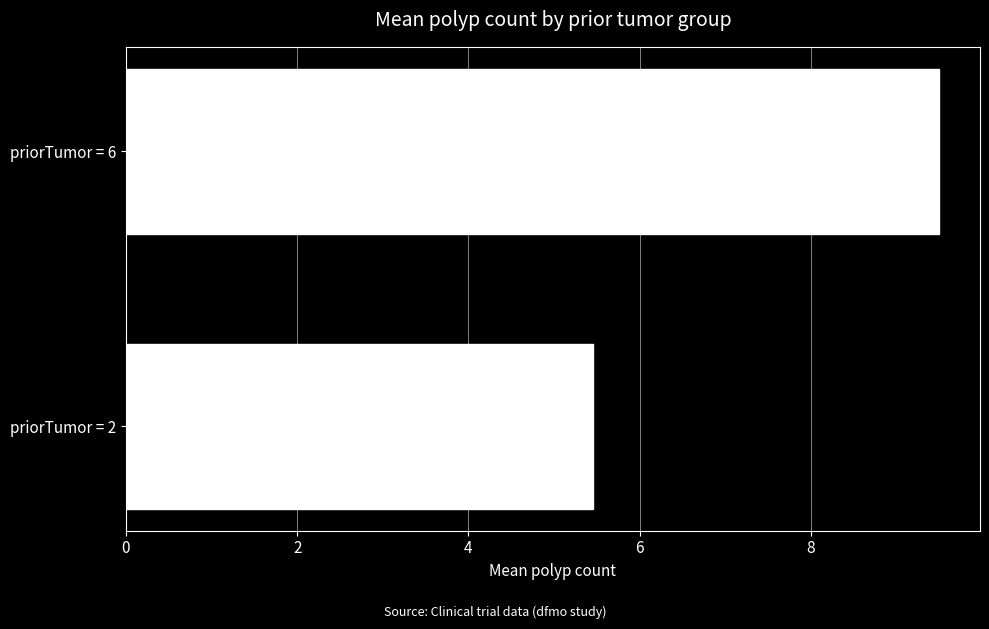

Rank the categories by value from highest to lowest.

priorTumor = 6, priorTumor = 2